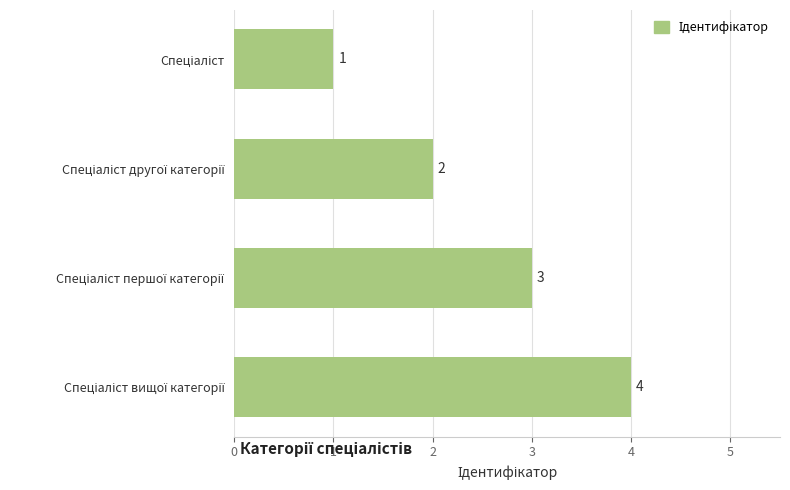

What is the greatest value displayed?

4